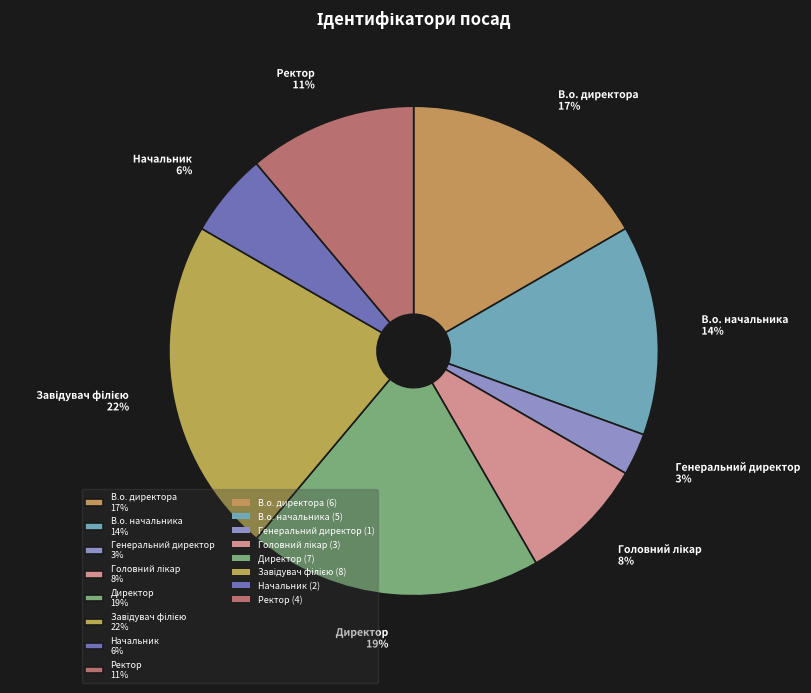

Do Директор 19% and В.о. директора 17% together represent more than half of the pie?

No